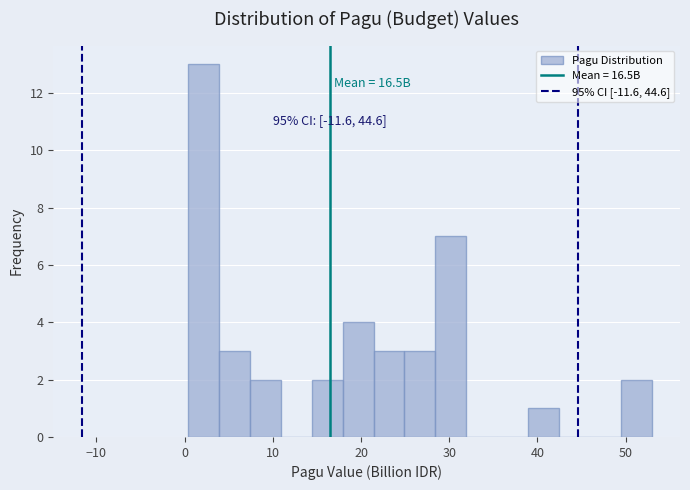

Around what value on the x-axis is the tallest bar? Give the approximate position of its centre, as read against the axis.

2